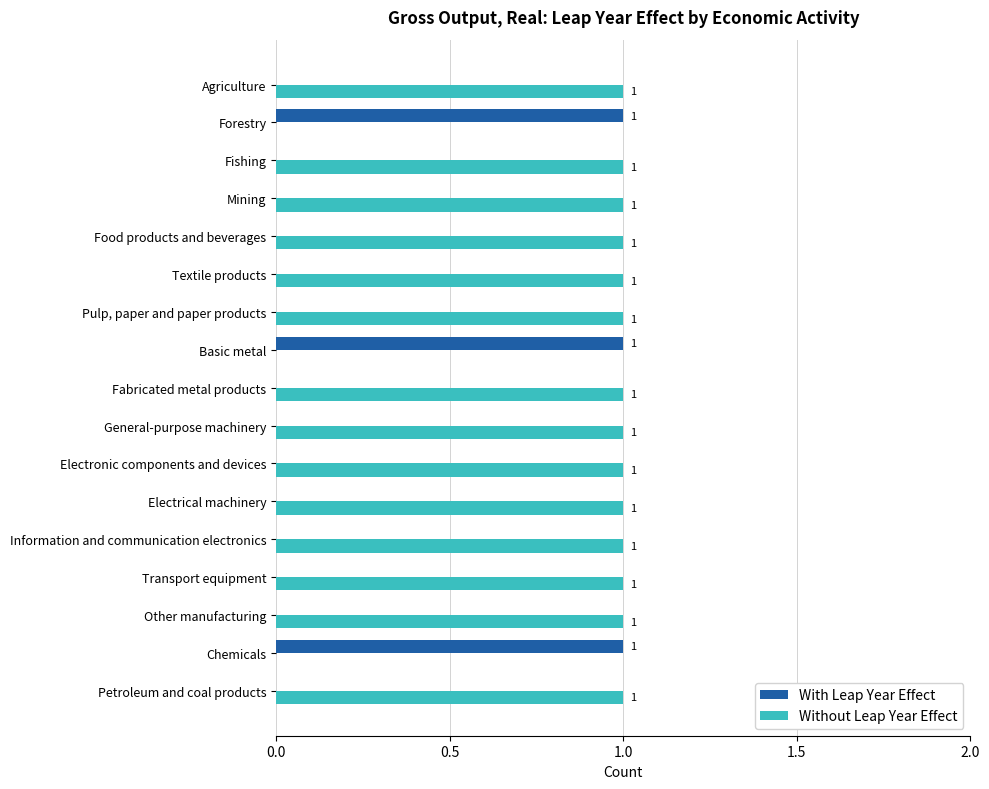

How many With Leap Year Effect values are between 0 and 1?

17